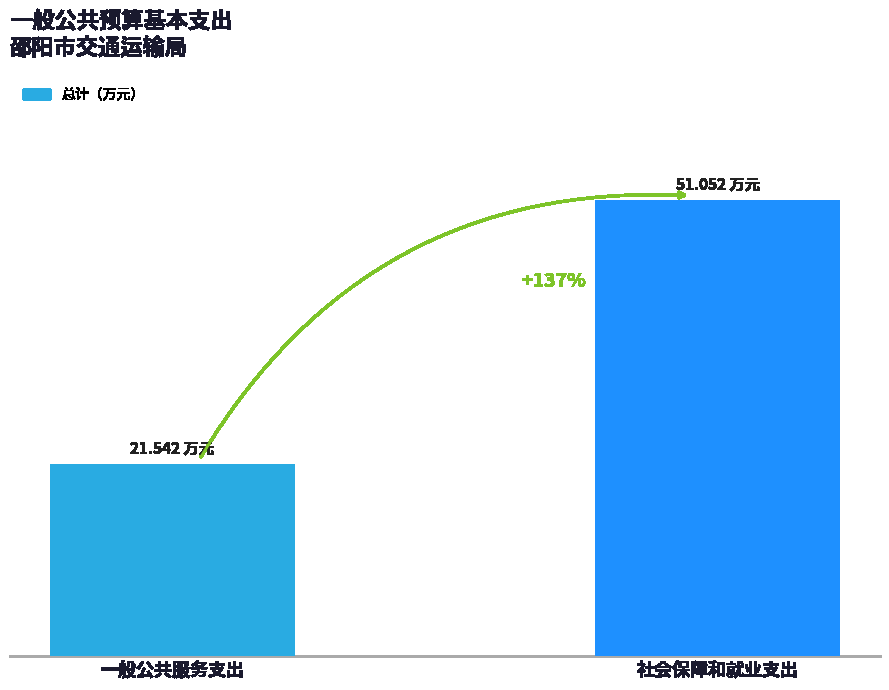

Is it true that the value at 社会保障和就业支出 is 51.1?

True